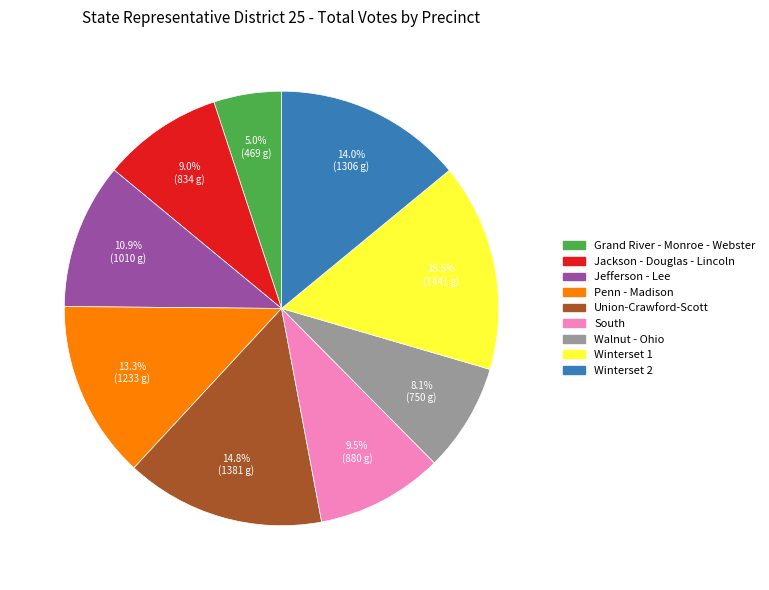

Approximately how many times larger is the value at Jackson - Douglas - Lincoln compared to Union-Crawford-Scott?

0.6